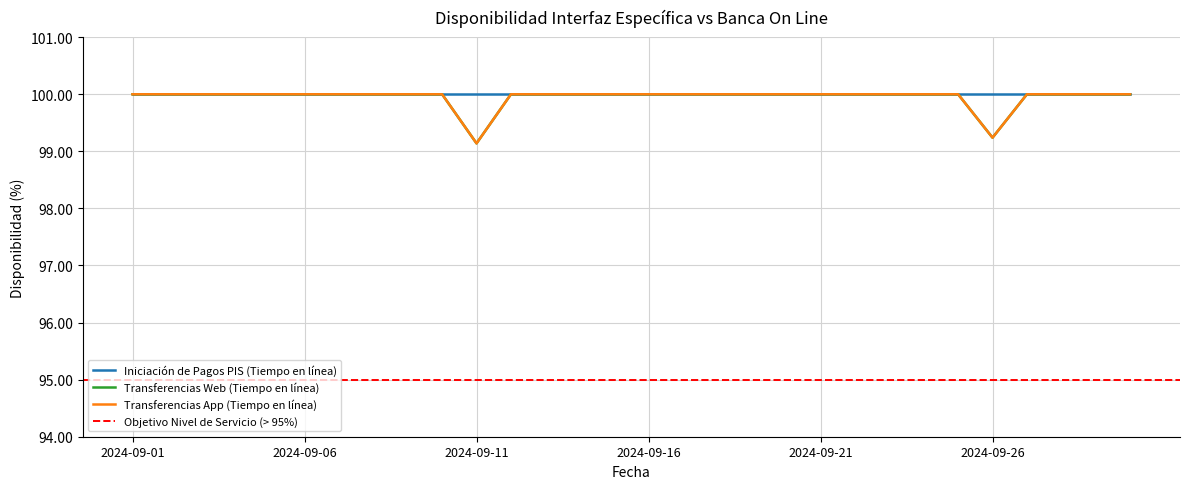

True or false: Transferencias Web (Tiempo en línea) and Transferencias App (Tiempo en línea) intersect in this chart.

False